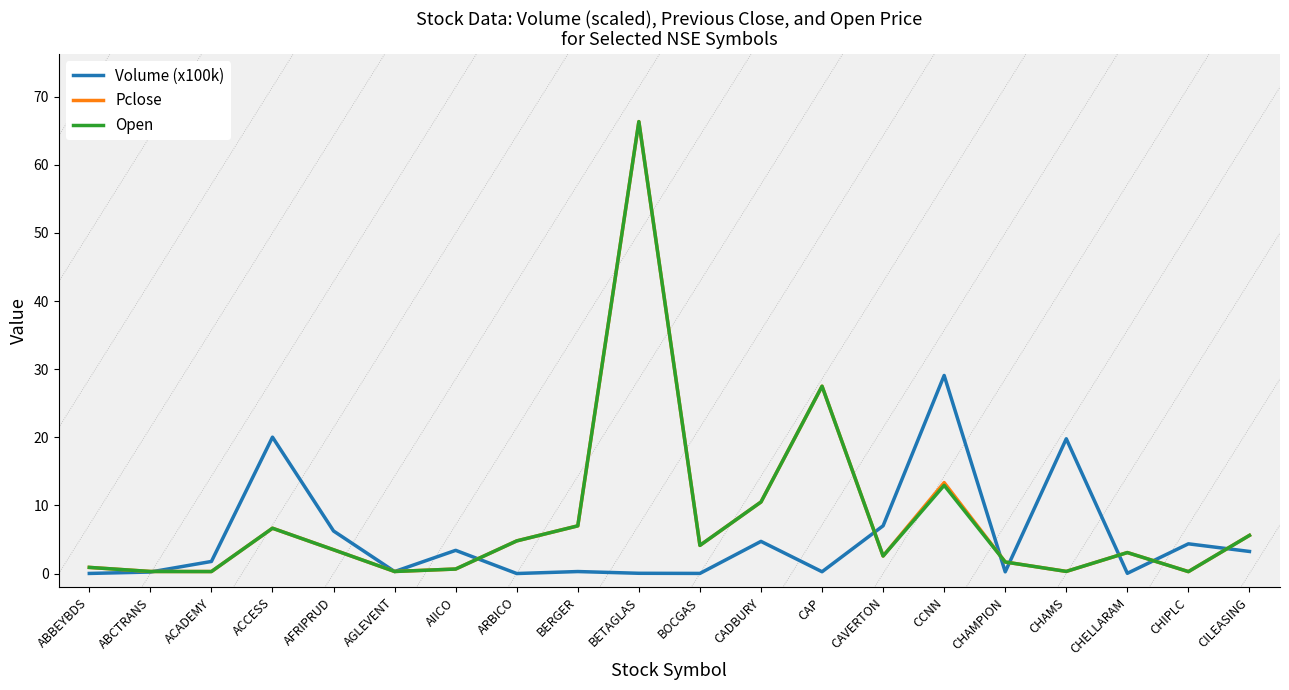

At which category does the chart reach its peak across all series?

BETAGLAS